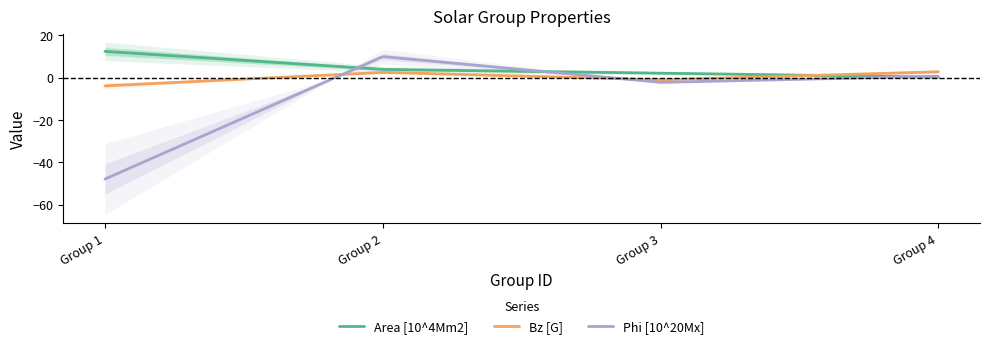

How many data points in Area [10^4Mm2] are less than 3?

2